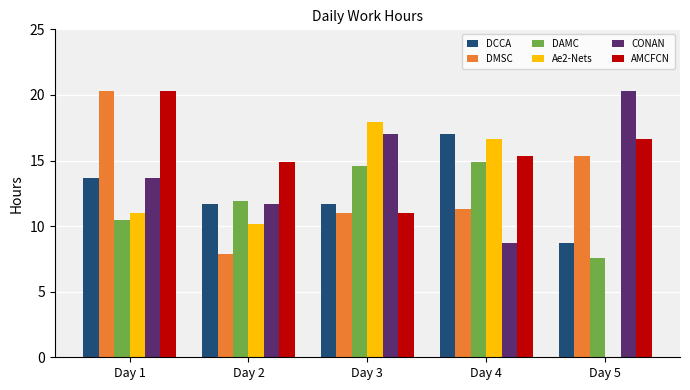

What is the sum of the Ae2-Nets values at Day 5 and Day 4?

16.6